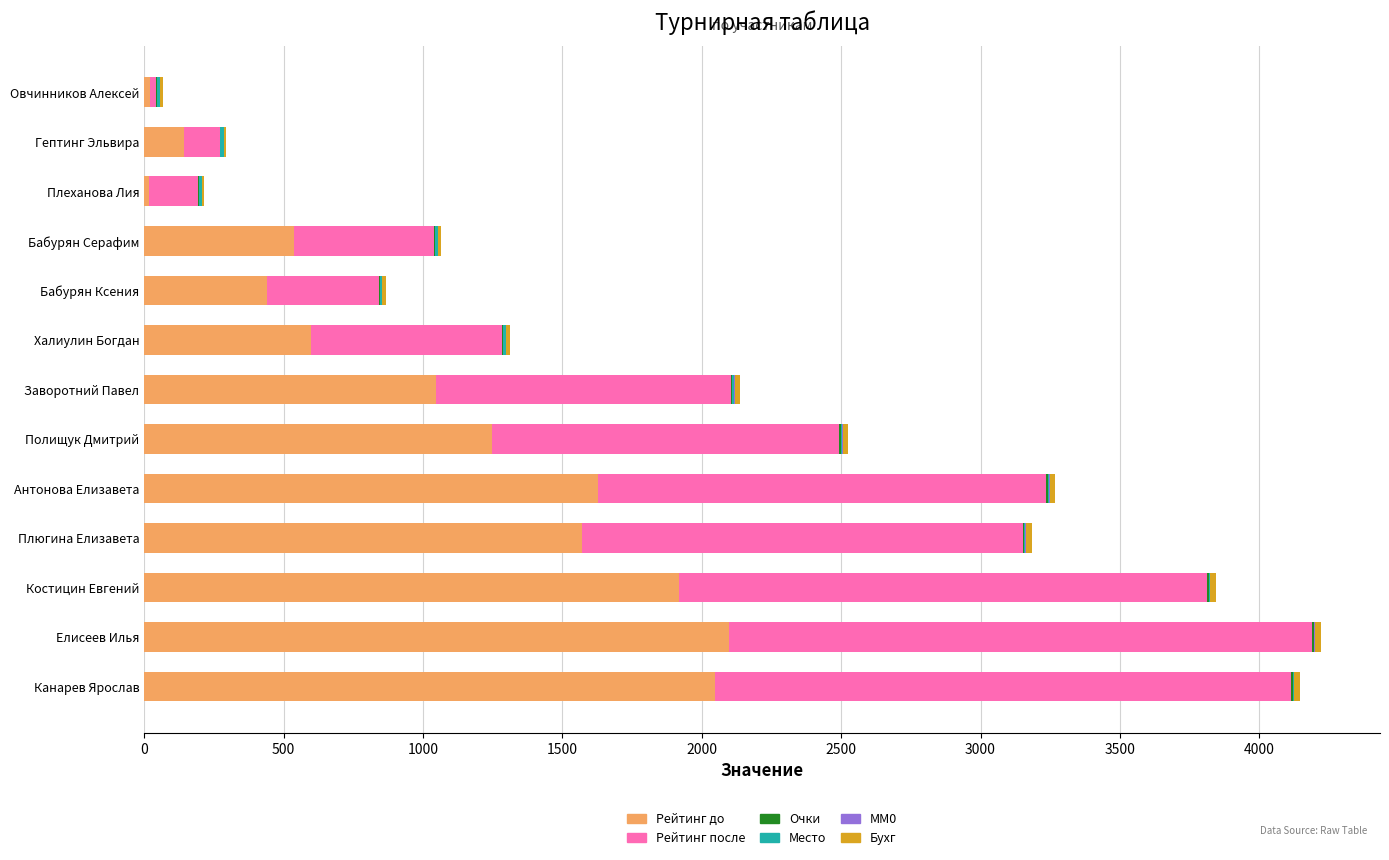

What is the sum of all Рейтинг до values?

13307.0